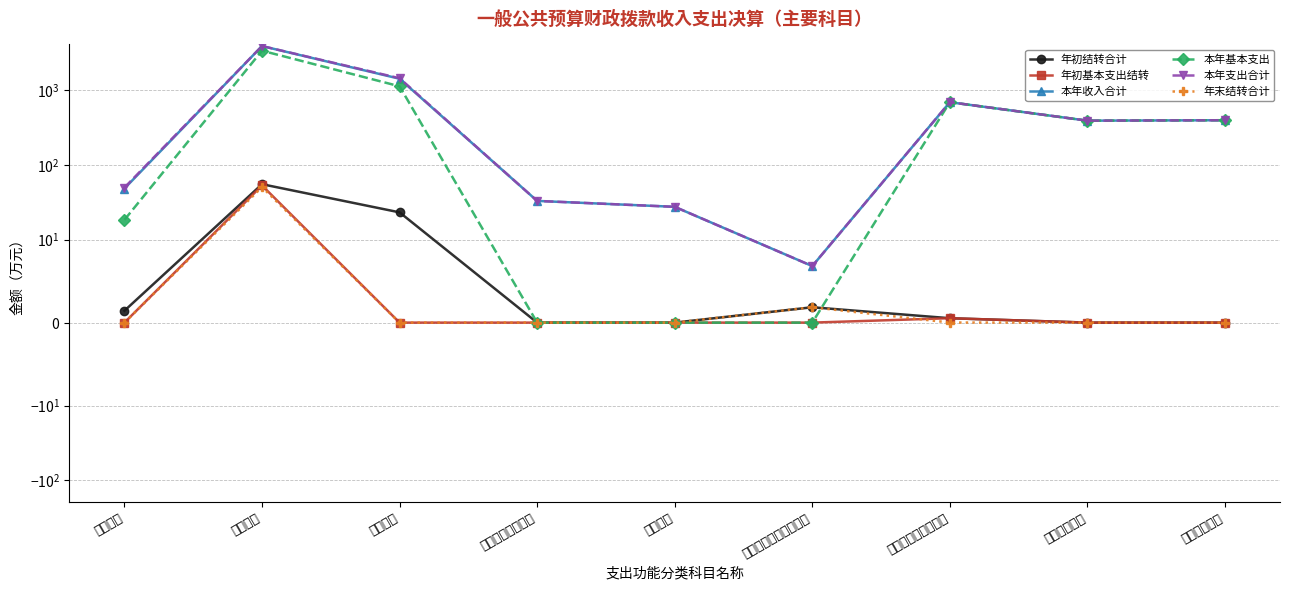

What is the greatest value displayed?

3884.1